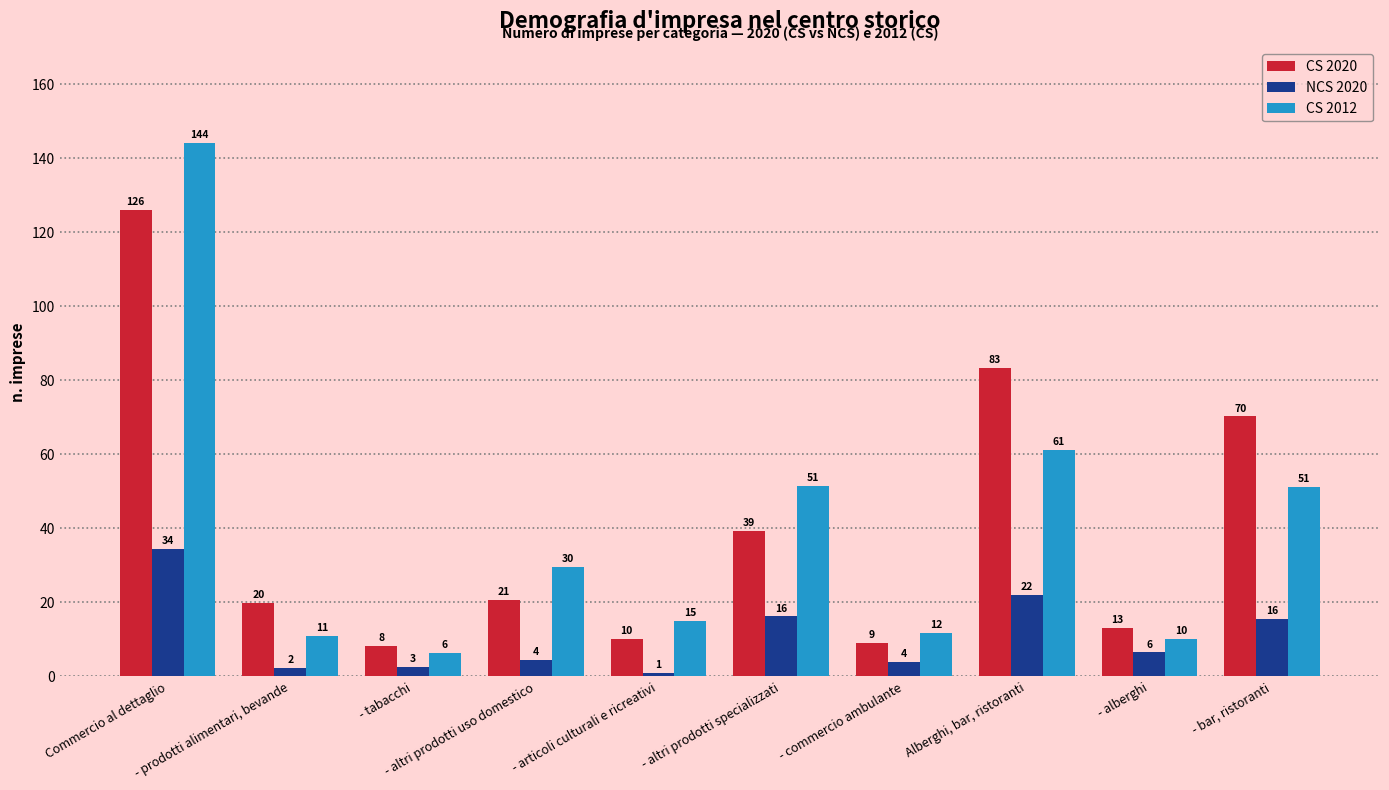

What is the sum of the CS 2020 values at - altri prodotti uso domestico and - tabacchi?

28.9